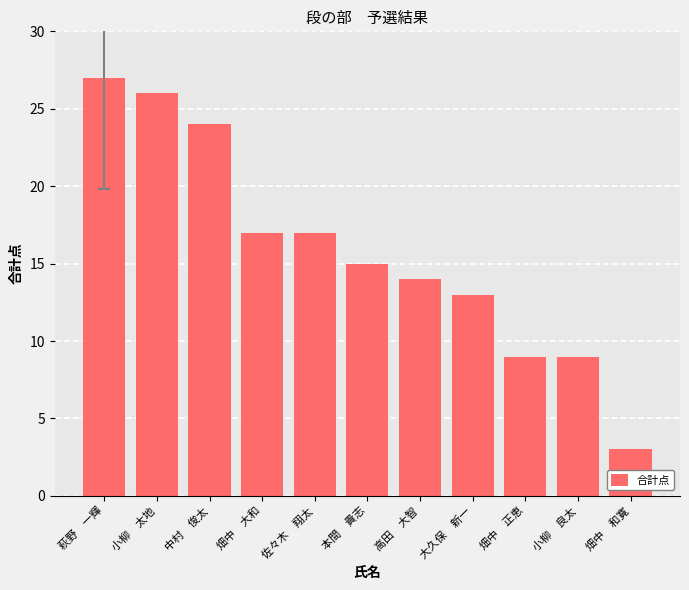

What is the average value?

16